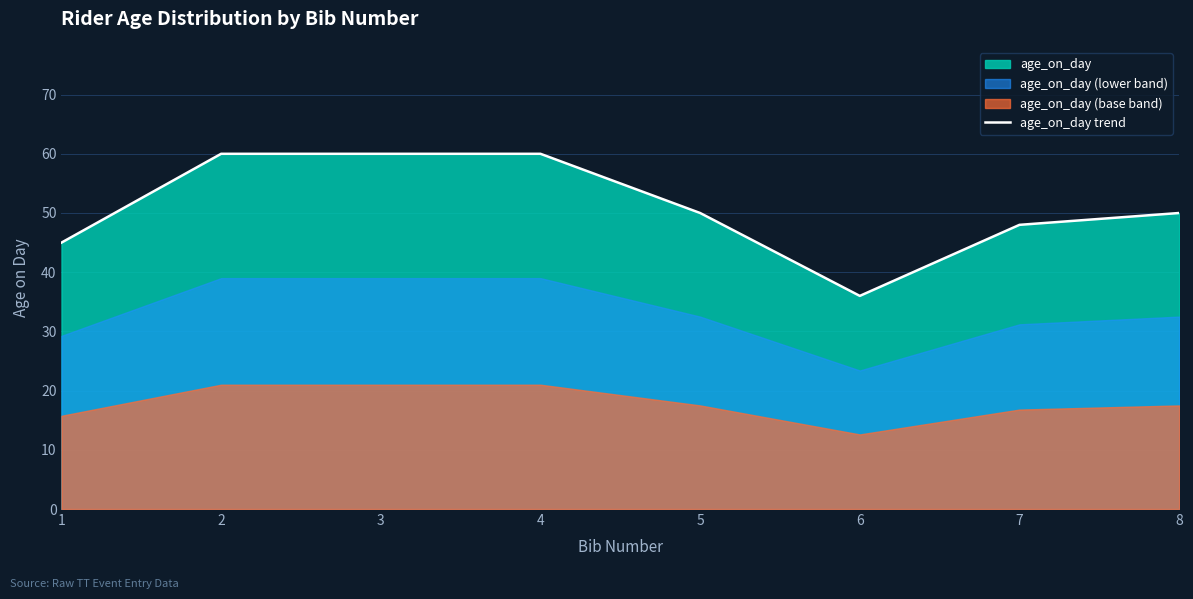

At which category does the data reach its first local valley?

6